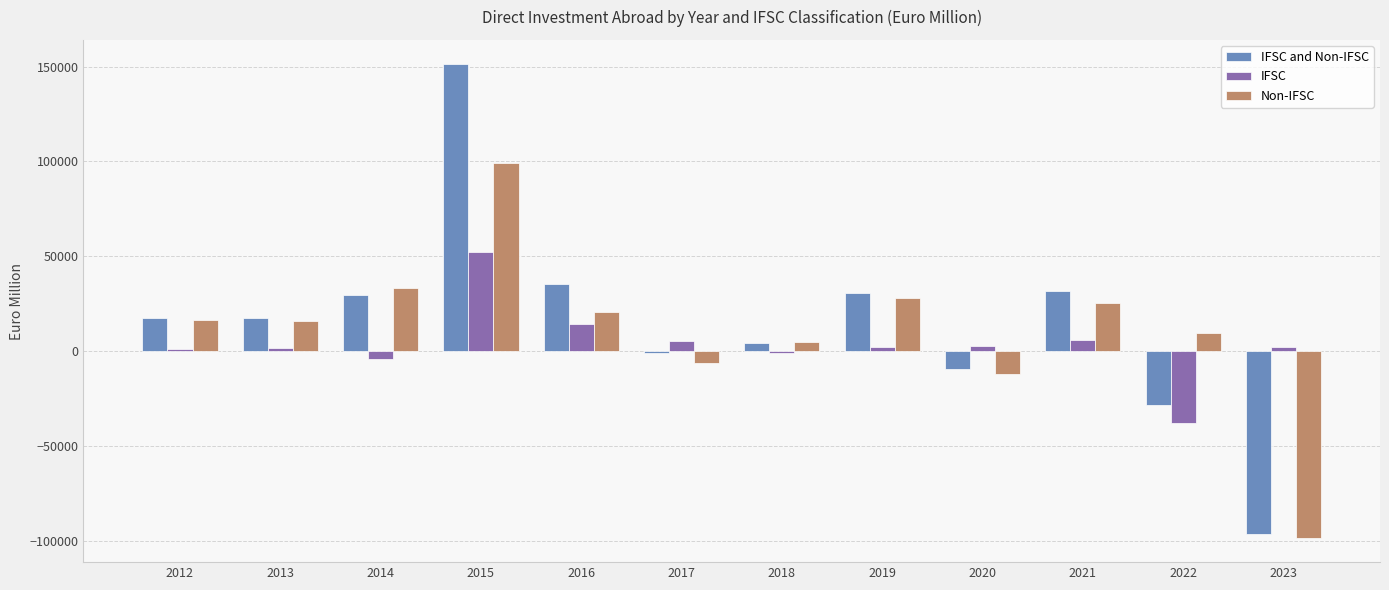

Between 2014 and 2022, which series saw the biggest shift?

IFSC and Non-IFSC